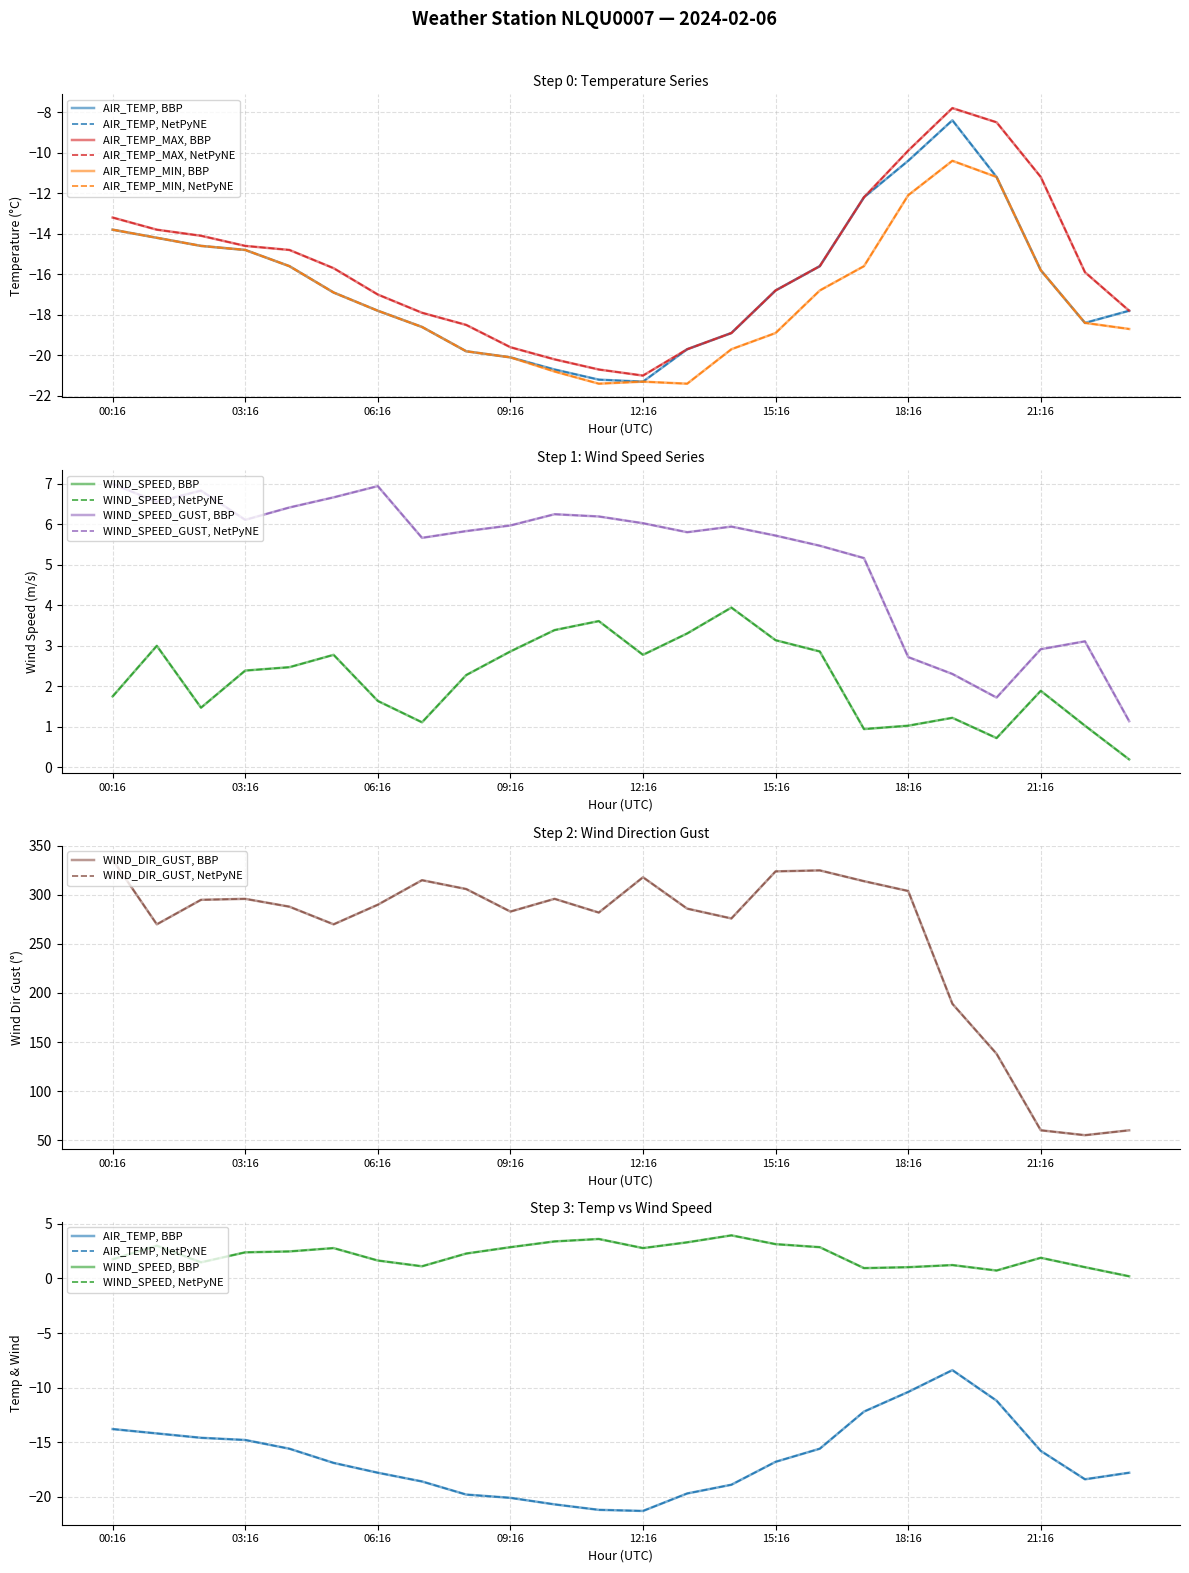

What is the total value across all series at 08:16?

256.0